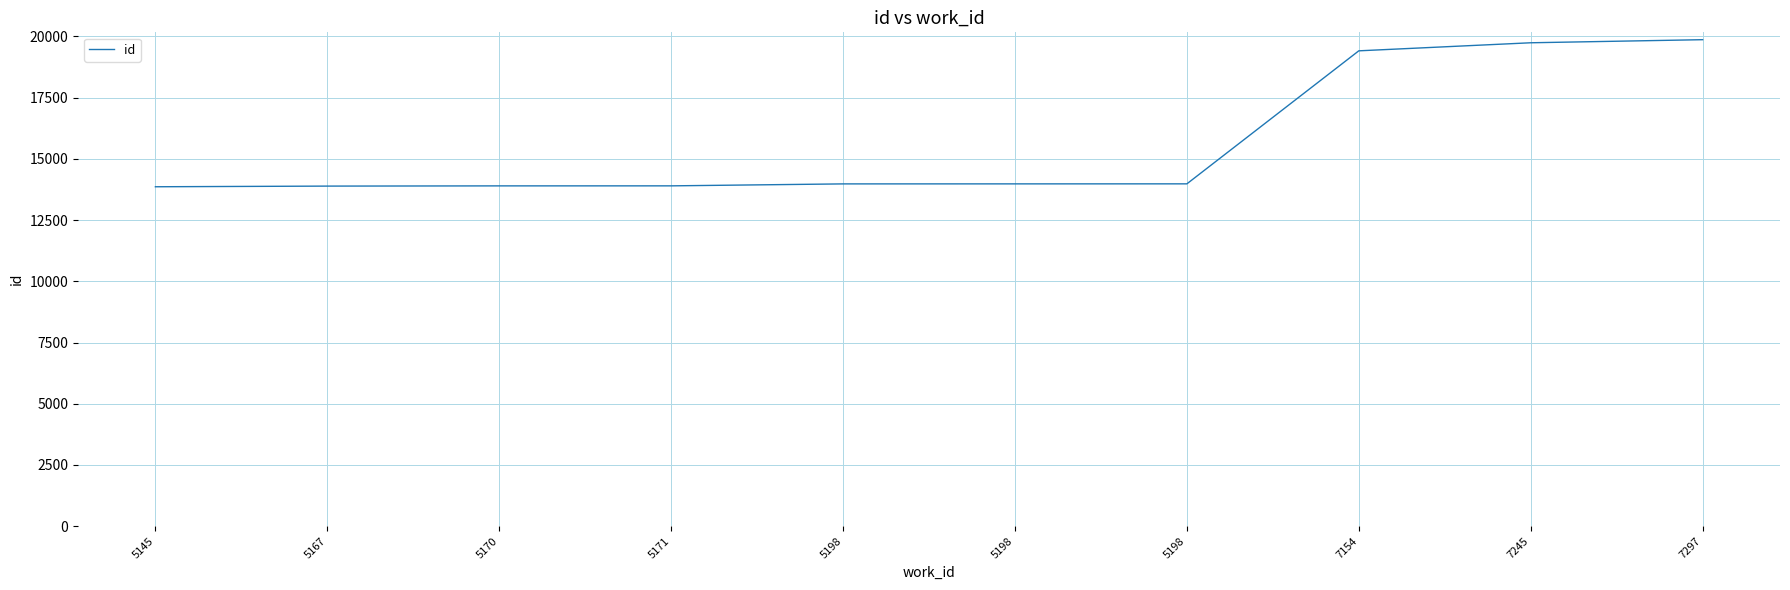

Does the chart display data point markers on the line(s)?

No